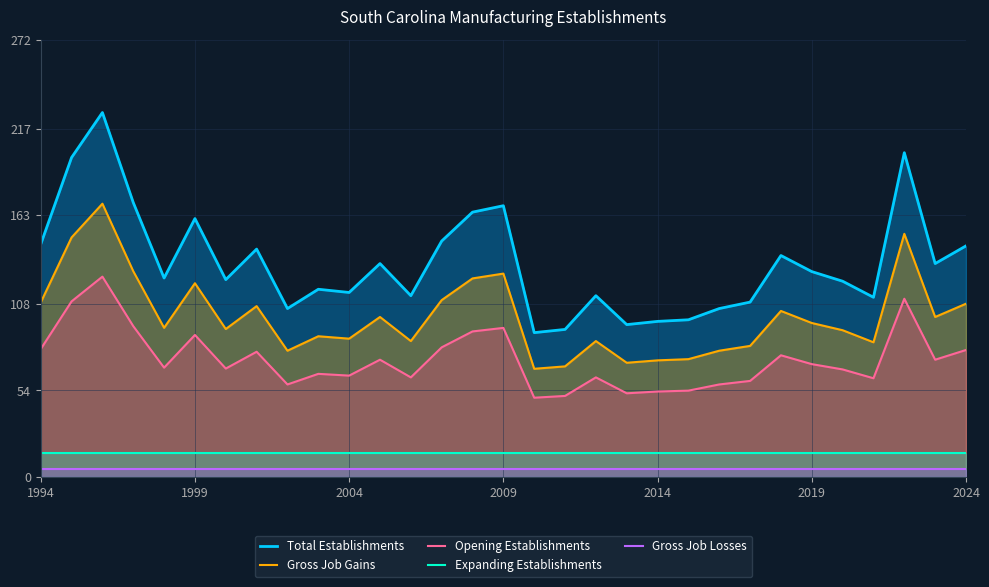

List the series in order of their peak value, highest first.

Total Establishments, Gross Job Gains, Opening Establishments, Expanding Establishments, Gross Job Losses